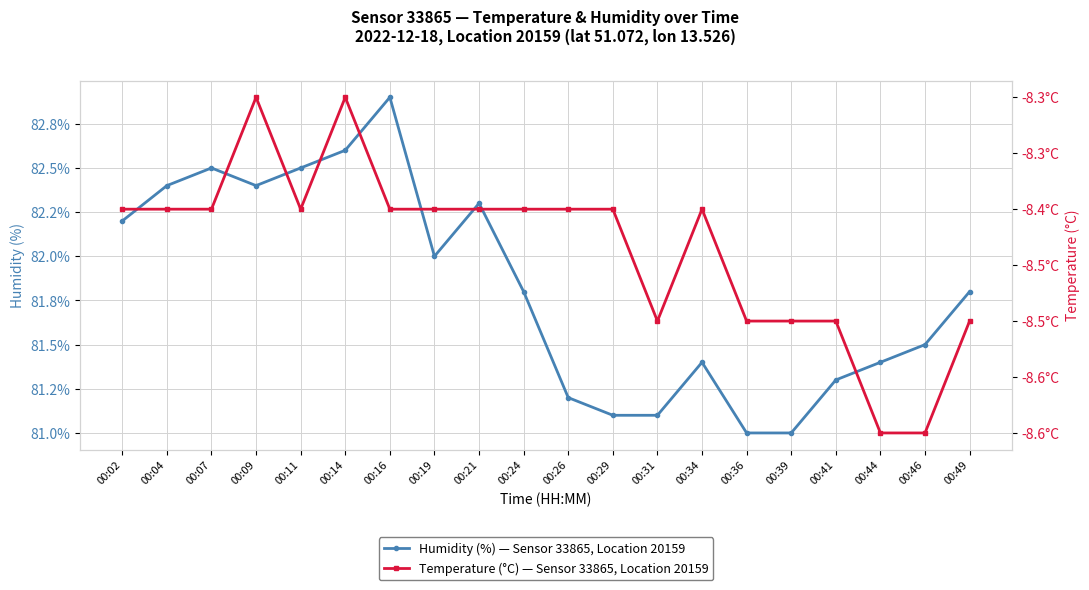

True or false: Humidity (%) — Sensor 33865, Location 20159 has a value of 82.6 at 00:14.

True